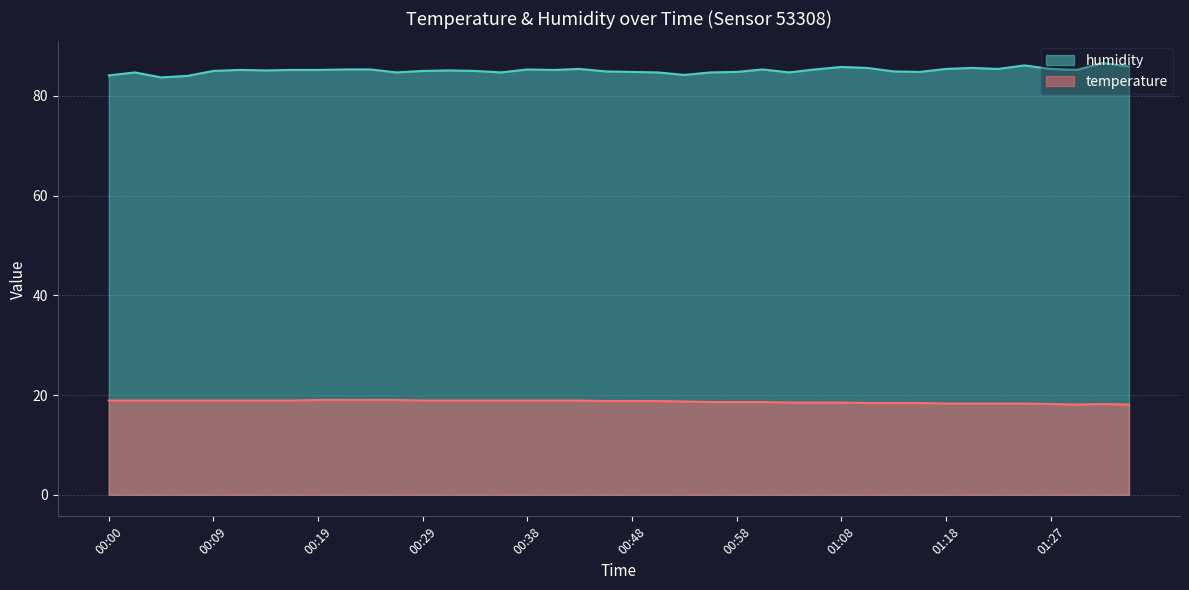

Reading left to right, transcribe all the data shown in this chart.

temperature: 00:00=18.9	00:02=18.9	00:04=18.9	00:07=18.9	00:09=18.9	00:12=18.9	00:14=18.9	00:17=18.9	00:19=19.0	00:21=19.0	00:24=19.0	00:26=19.0	00:29=18.9	00:31=18.9	00:34=18.9	00:36=18.9	00:38=18.9	00:41=18.9	00:43=18.9	00:46=18.8	00:48=18.8	00:51=18.8	00:53=18.7	00:55=18.6	00:58=18.6	01:00=18.6	01:03=18.5	01:05=18.5	01:08=18.5	01:10=18.4	01:13=18.4	01:15=18.4	01:18=18.3	01:20=18.3	01:23=18.3	01:25=18.3	01:27=18.2	01:30=18.1	01:32=18.2	01:35=18.1
humidity: 00:00=84.1	00:02=84.7	00:04=83.7	00:07=84.0	00:09=85.0	00:12=85.2	00:14=85.1	00:17=85.2	00:19=85.2	00:21=85.3	00:24=85.3	00:26=84.7	00:29=85.0	00:31=85.1	00:34=85.0	00:36=84.7	00:38=85.3	00:41=85.2	00:43=85.4	00:46=84.9	00:48=84.8	00:51=84.7	00:53=84.2	00:55=84.7	00:58=84.8	01:00=85.3	01:03=84.7	01:05=85.3	01:08=85.8	01:10=85.6	01:13=84.9	01:15=84.8	01:18=85.4	01:20=85.6	01:23=85.4	01:25=86.1	01:27=85.4	01:30=85.2	01:32=86.6	01:35=85.9